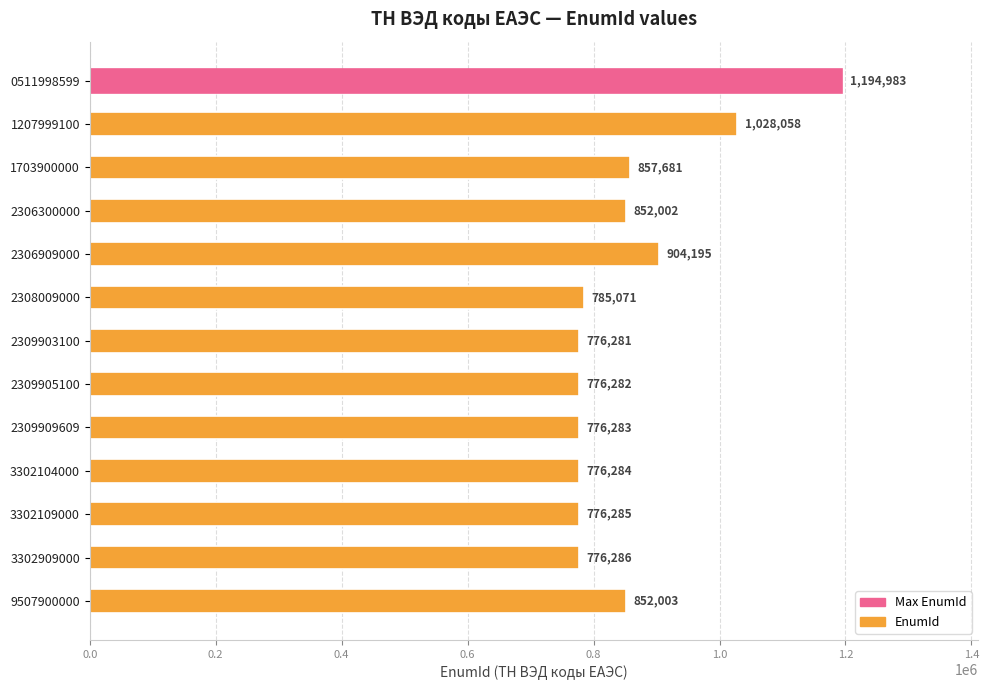

Between 9507900000 and 3302109000, which is larger?

9507900000